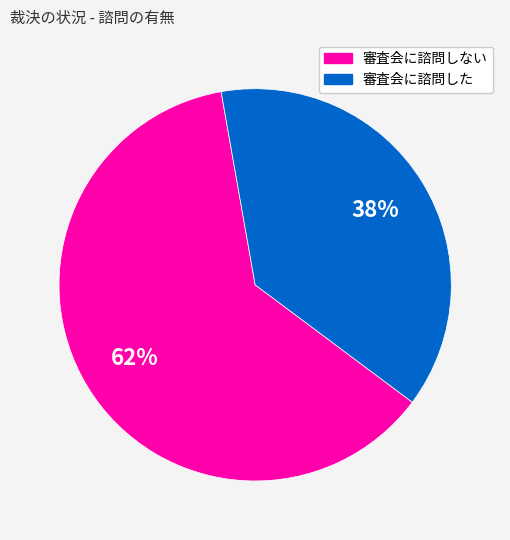

Does any single category account for the majority?

Yes